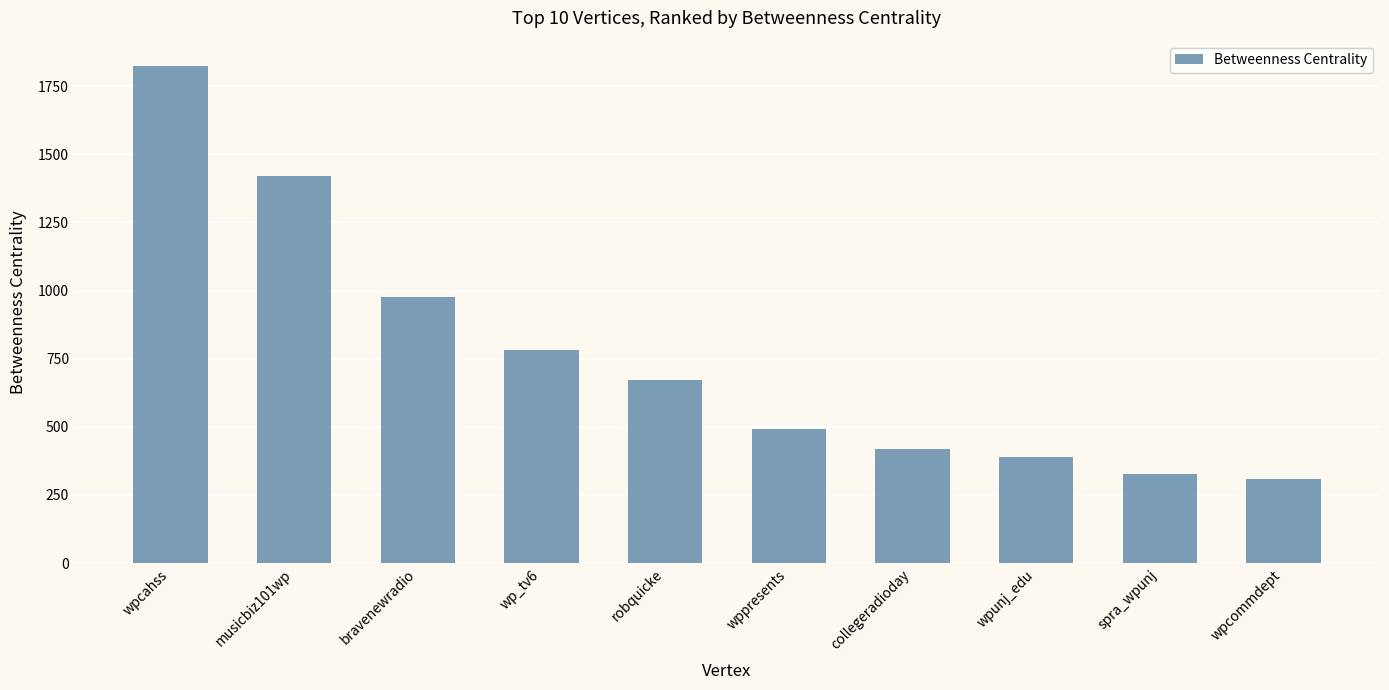

What is the change in value from bravenewradio to wpunj_edu?

-585.6